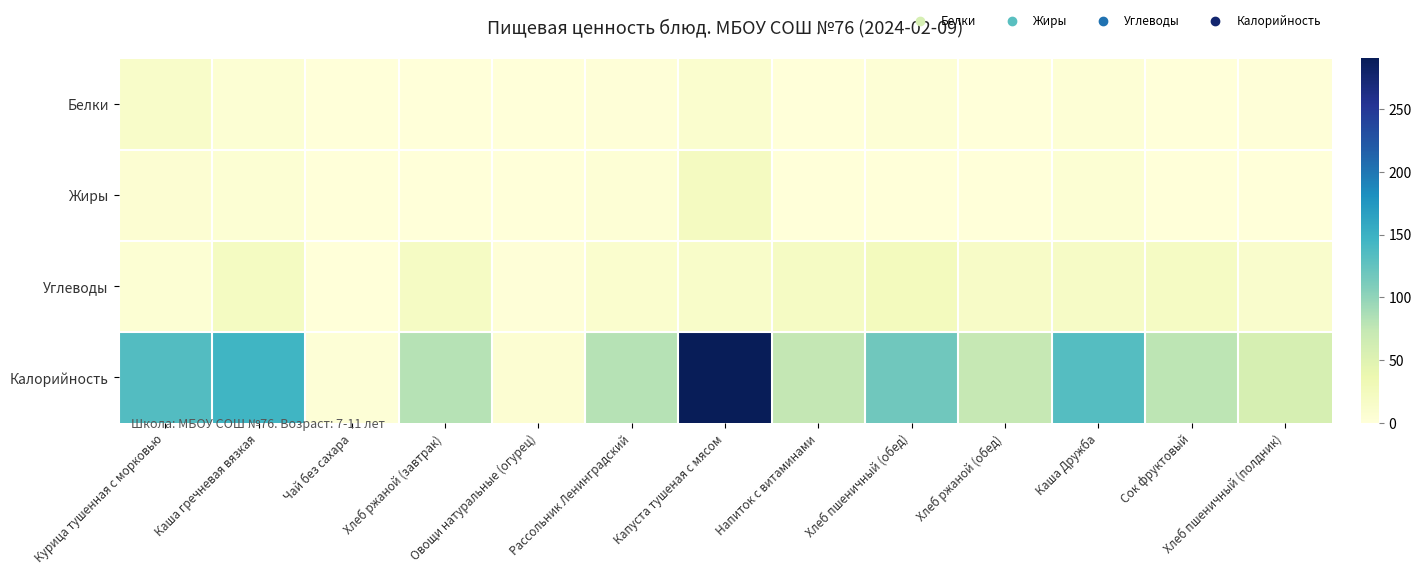

Reading left to right, extract all data points from this chart.

Белки: Курица тушенная с морковью=14.0	Каша гречневая вязкая=4.6	Чай без сахара=0.4	Хлеб ржаной (завтрак)=0.3	Овощи натуральные (огурец)=0.4	Рассольник Ленинградский=1.6	Капуста тушеная с мясом=10.2	Напиток с витаминами=0.0	Хлеб пшеничный (обед)=3.8	Хлеб ржаной (обед)=0.3	Каша Дружба=3.8	Сок фруктовый=0.9	Хлеб пшеничный (полдник)=1.9
Жиры: Курица тушенная с морковью=6.5	Каша гречневая вязкая=5.0	Чай без сахара=0.1	Хлеб ржаной (завтрак)=0.7	Овощи натуральные (огурец)=0.1	Рассольник Ленинградский=4.0	Капуста тушеная с мясом=21.6	Напиток с витаминами=0.0	Хлеб пшеничный (обед)=0.4	Хлеб ржаной (обед)=0.6	Каша Дружба=5.2	Сок фруктовый=0.2	Хлеб пшеничный (полдник)=0.2
Углеводы: Курица тушенная с морковью=4.9	Каша гречневая вязкая=20.5	Чай без сахара=0.1	Хлеб ржаной (завтрак)=18.4	Овощи натуральные (огурец)=1.1	Рассольник Ленинградский=9.6	Капуста тушеная с мясом=13.8	Напиток с витаминами=18.6	Хлеб пшеничный (обед)=24.6	Хлеб ржаной (обед)=16.7	Каша Дружба=17.9	Сок фруктовый=18.2	Хлеб пшеничный (полдник)=12.3
Калорийность: Курица тушенная с морковью=134.1	Каша гречневая вязкая=145.4	Чай без сахара=2.8	Хлеб ржаной (завтрак)=80.7	Овощи натуральные (огурец)=6.8	Рассольник Ленинградский=80.8	Капуста тушеная с мясом=290.2	Напиток с витаминами=74.4	Хлеб пшеничный (обед)=117.2	Хлеб ржаной (обед)=73.4	Каша Дружба=133.6	Сок фруктовый=77.9	Хлеб пшеничный (полдник)=58.6